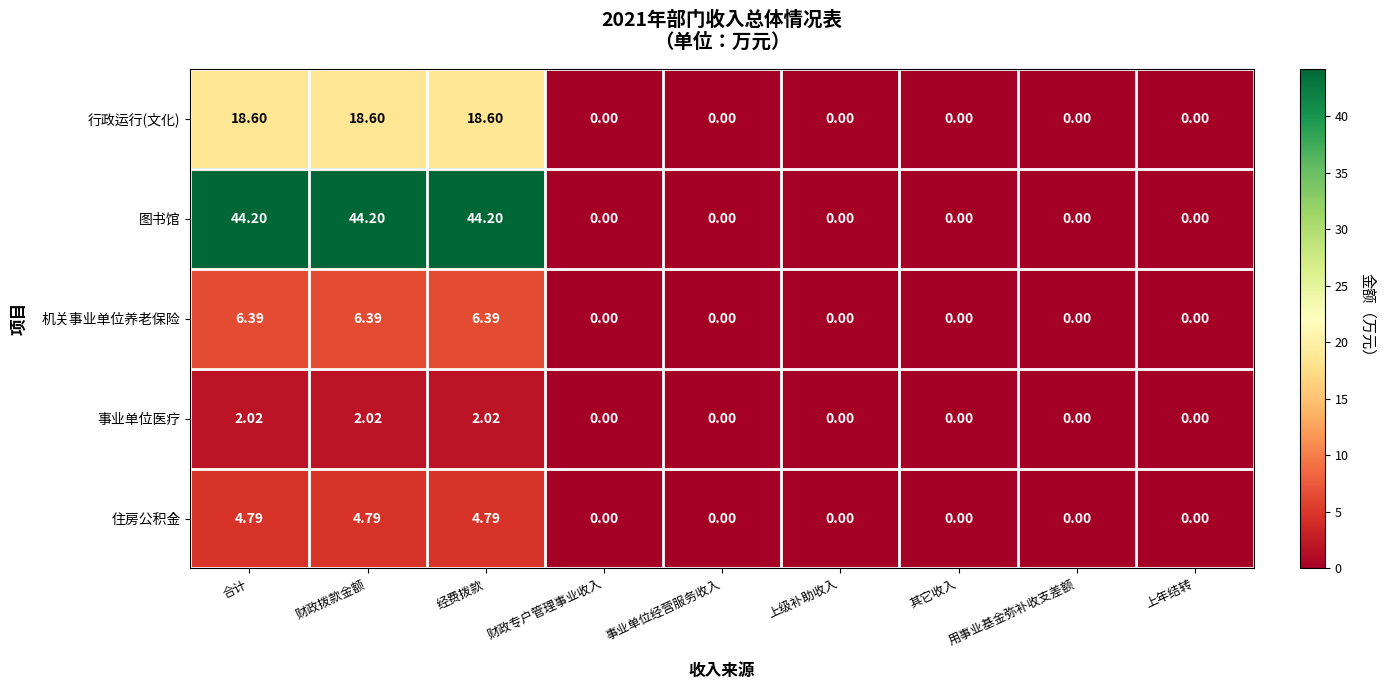

Is the value of 事业单位医疗 at 合计 greater than the value of 住房公积金 at 财政拨款金额?

No